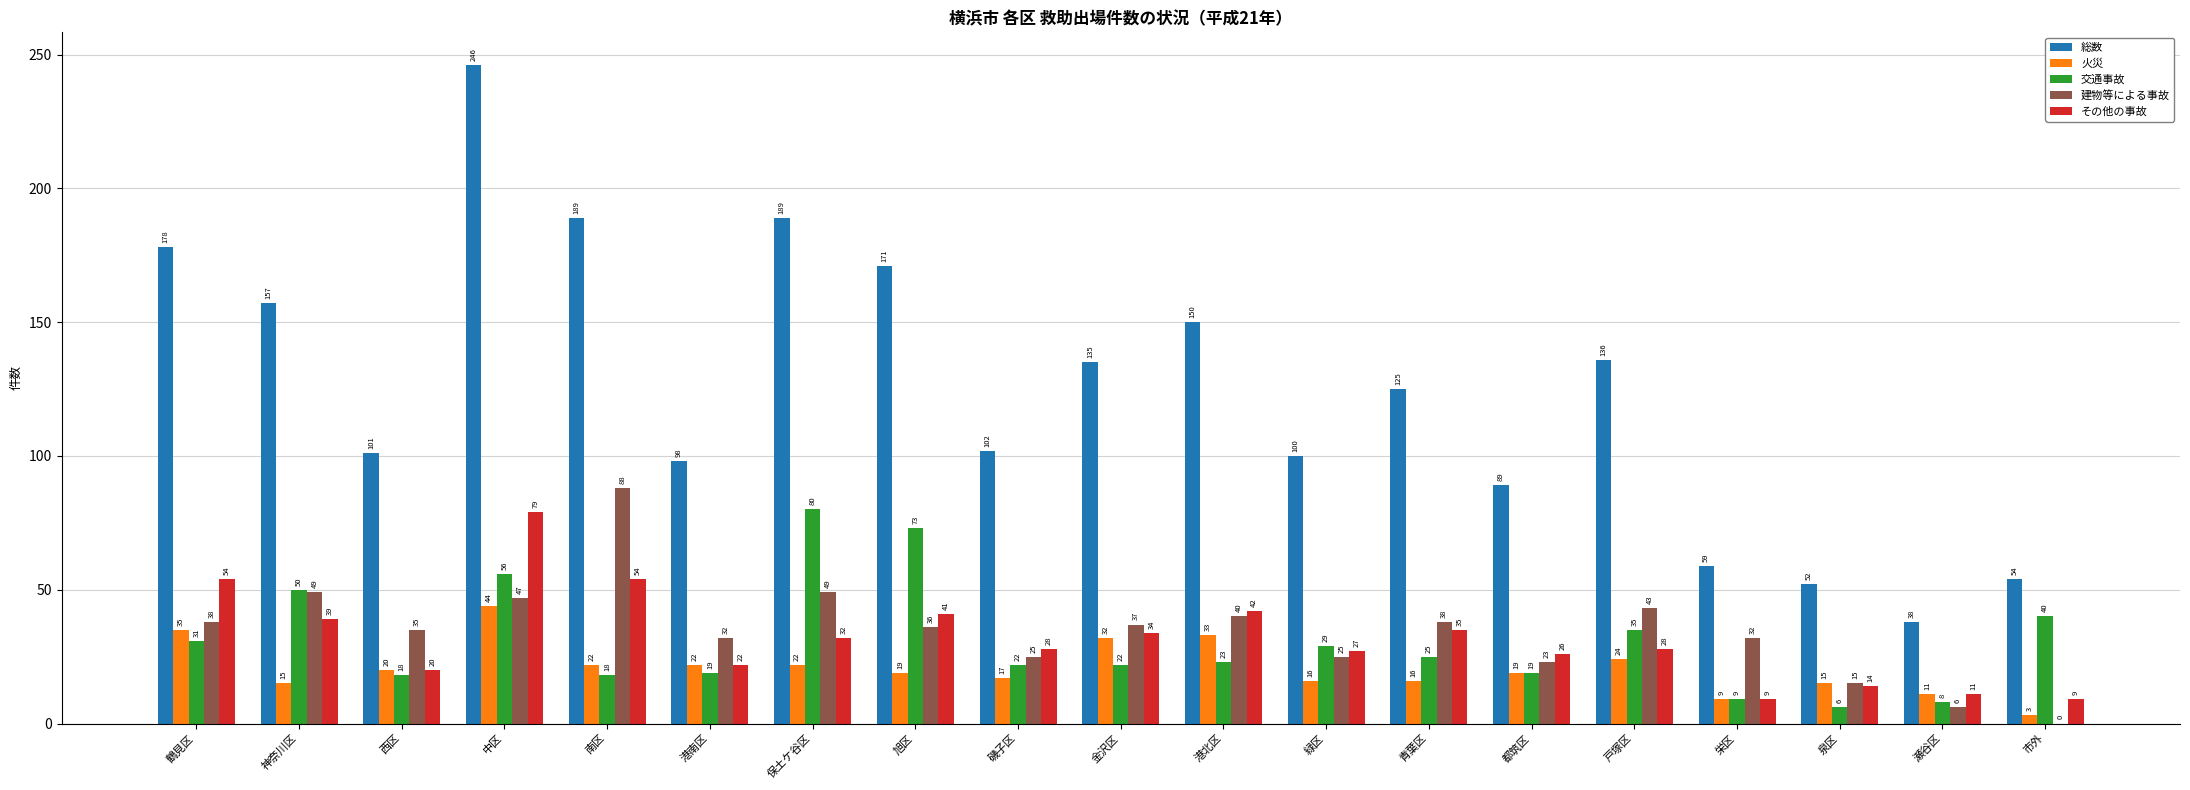

Between 中区 and 戸塚区, which series saw the biggest shift?

総数